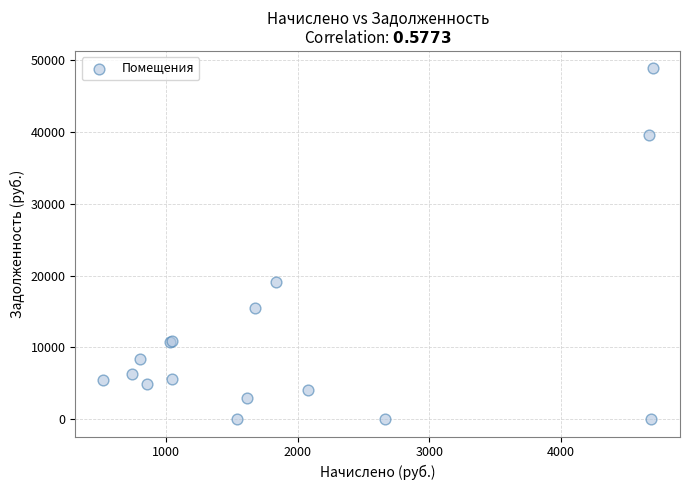

What Y value in the scatter plot is closest to 24436?

19072.3